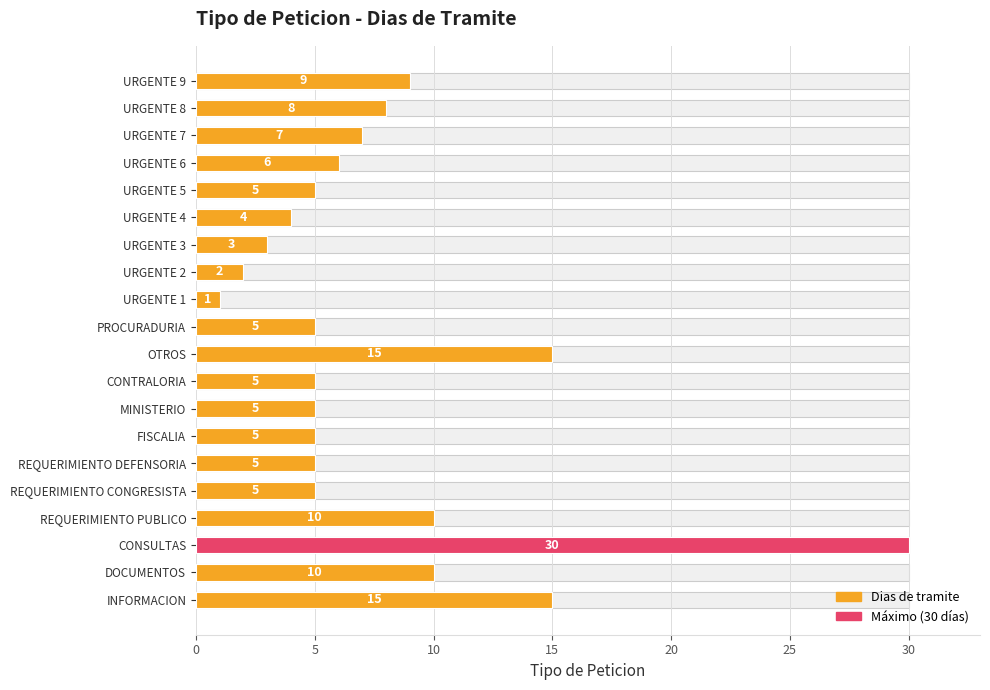

Reading right to left, transcribe all the data shown in this chart.

9	8	7	6	5	4	3	2	1	5	15	5	5	5	5	5	10	30	10	15